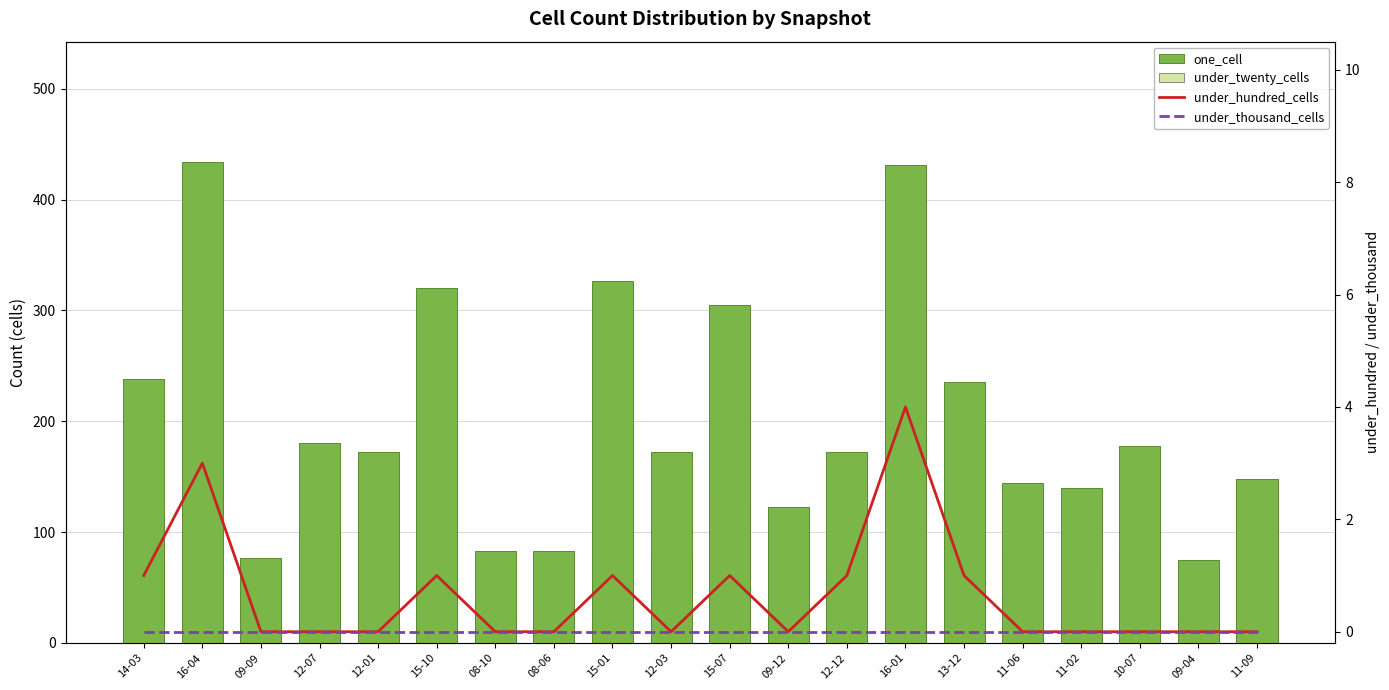

Are the bars horizontal?

No